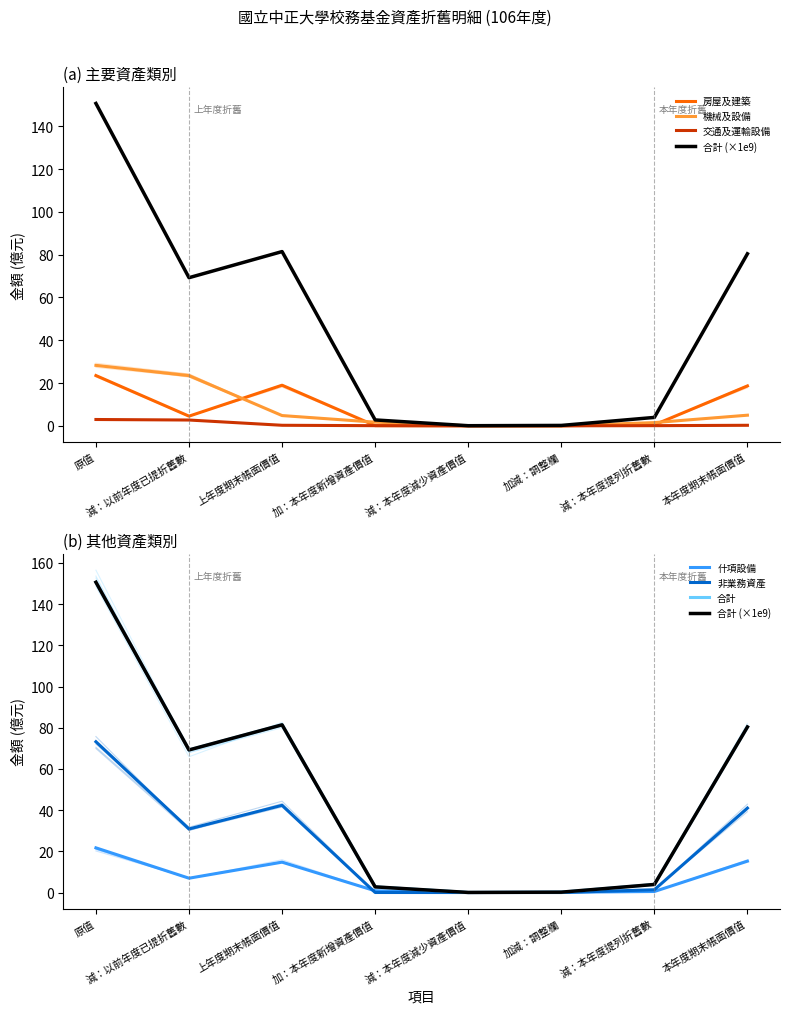

What is the difference between the highest and lowest values at 上年度期末帳面價值?

81.2